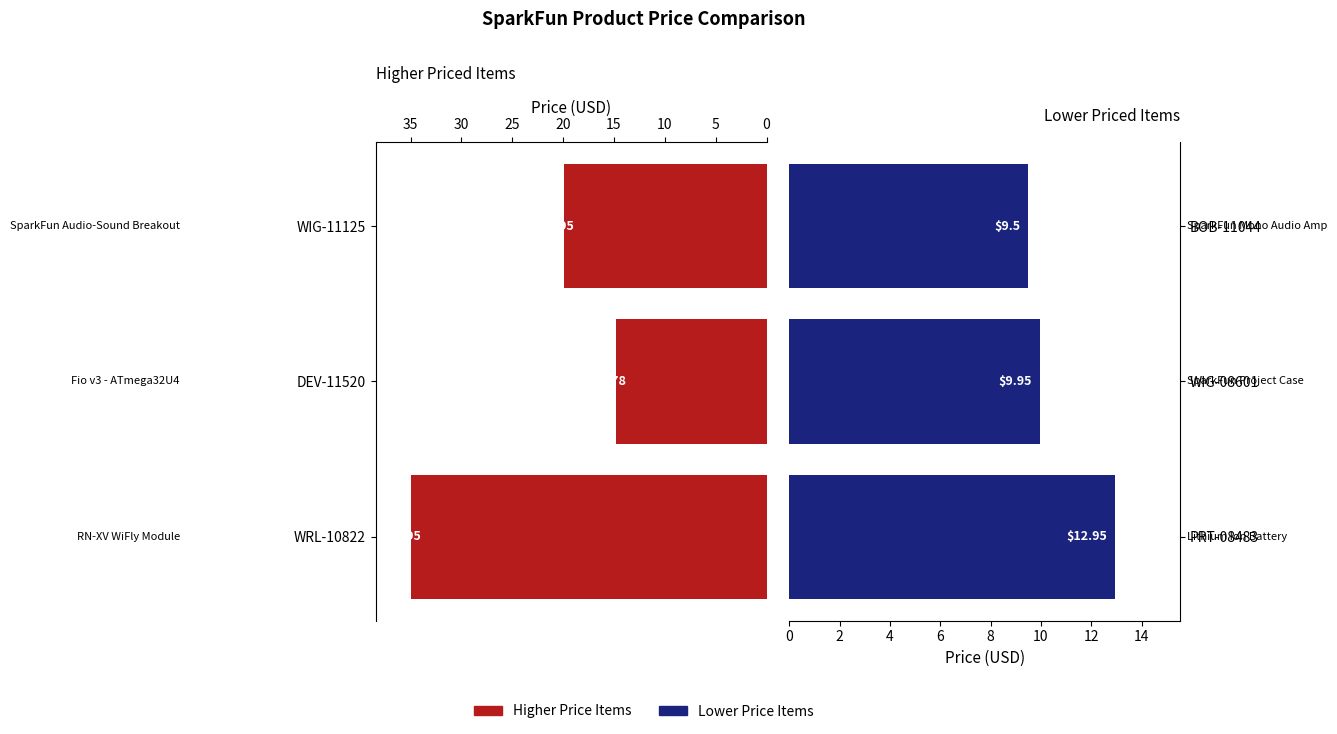

How many groups of bars are there?

3